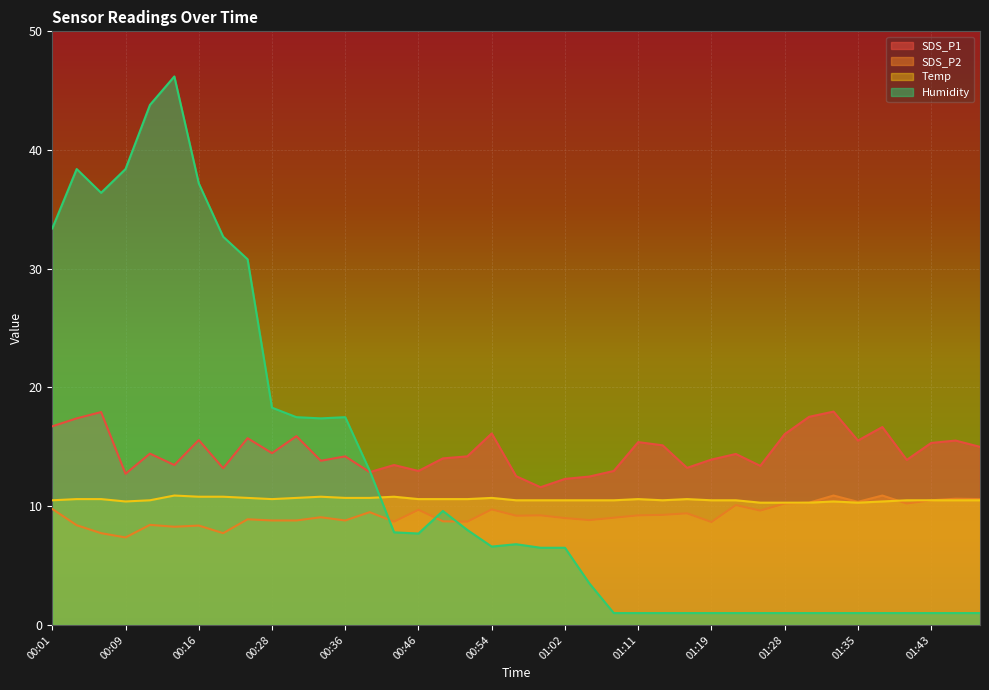

True or false: Temp has a value of 18.2 at 00:19.

False